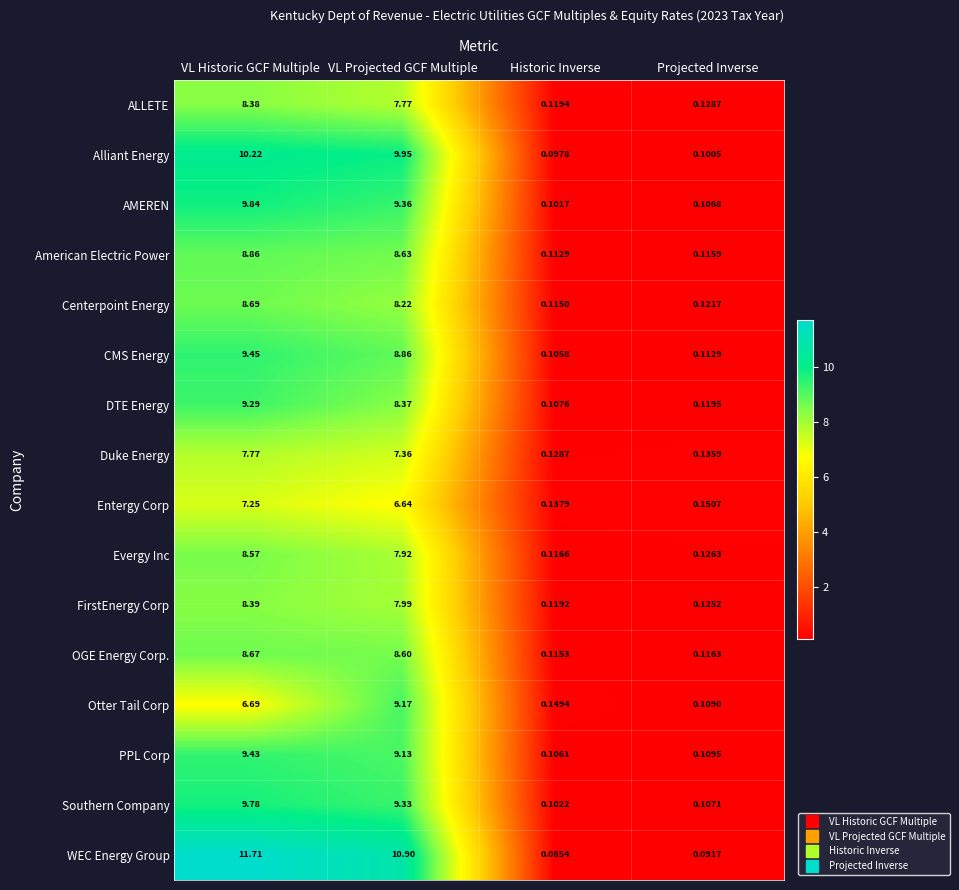

Between VL Historic GCF Multiple and VL Projected GCF Multiple, which series saw the biggest shift?

Otter Tail Corp